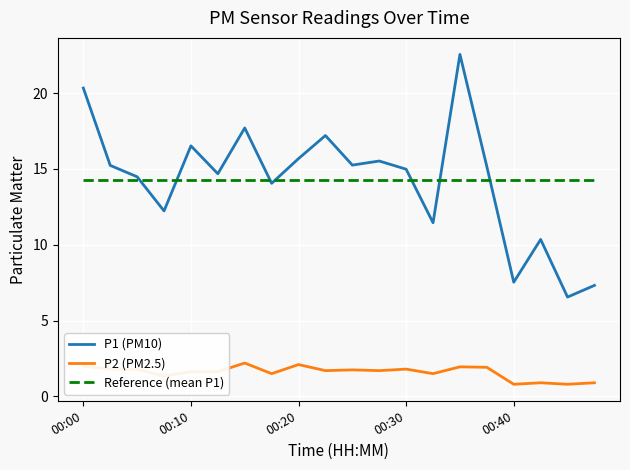

True or false: Reference (mean P1) and P2 (PM2.5) cross at least once.

False